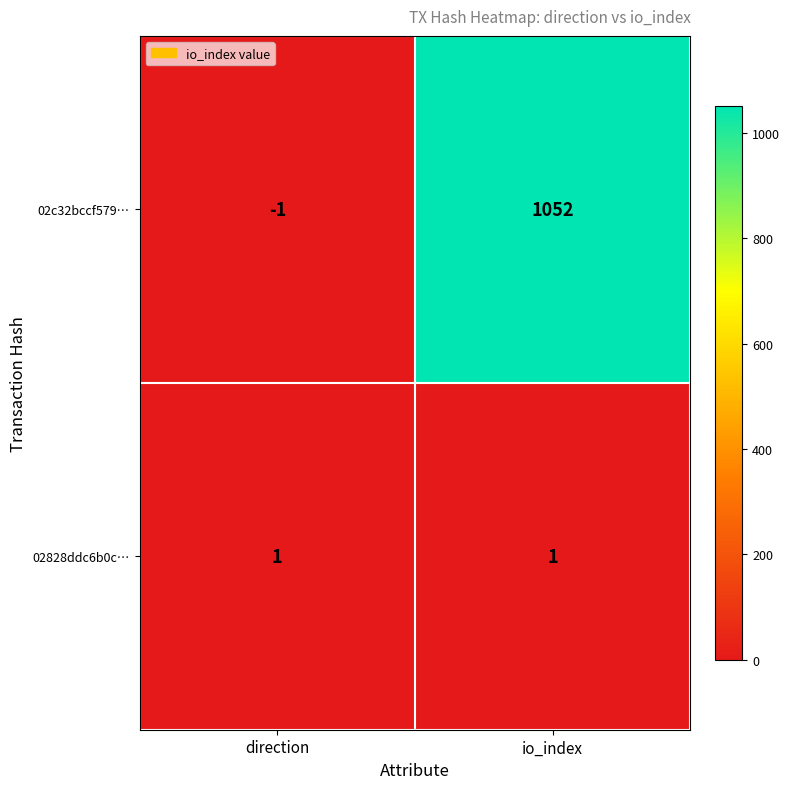

Reading left to right, list all the values displayed in this chart.

02c32bccf579…: -1	1052
02828ddc6b0c…: 1	1